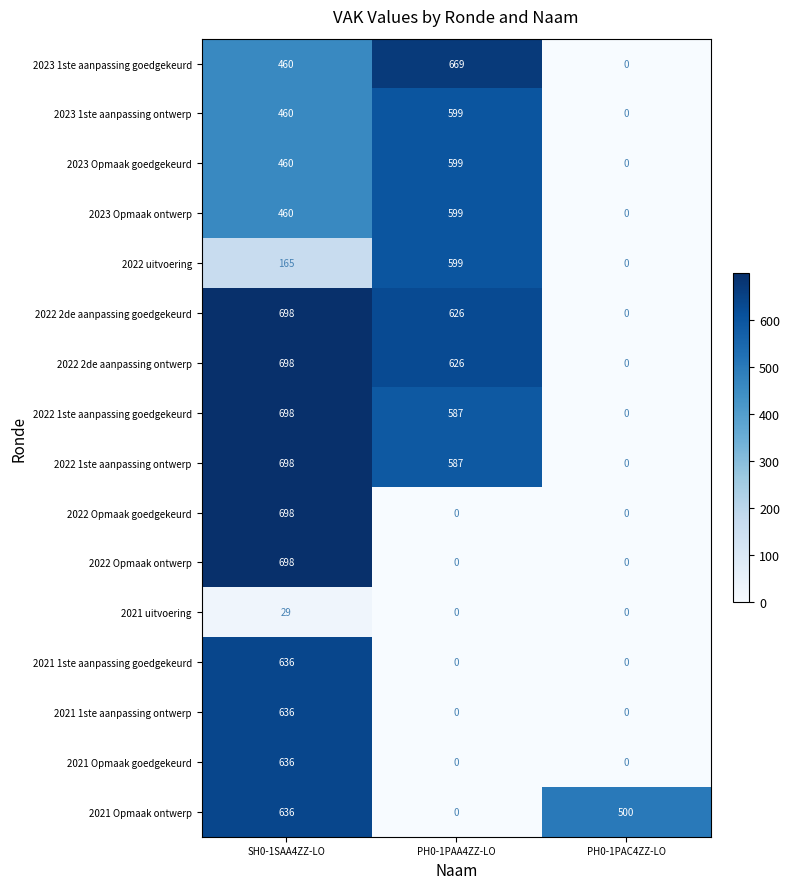

The 2023 1ste aanpassing ontwerp series shows 0 at PH0-1PAC4ZZ-LO. True or false?

True